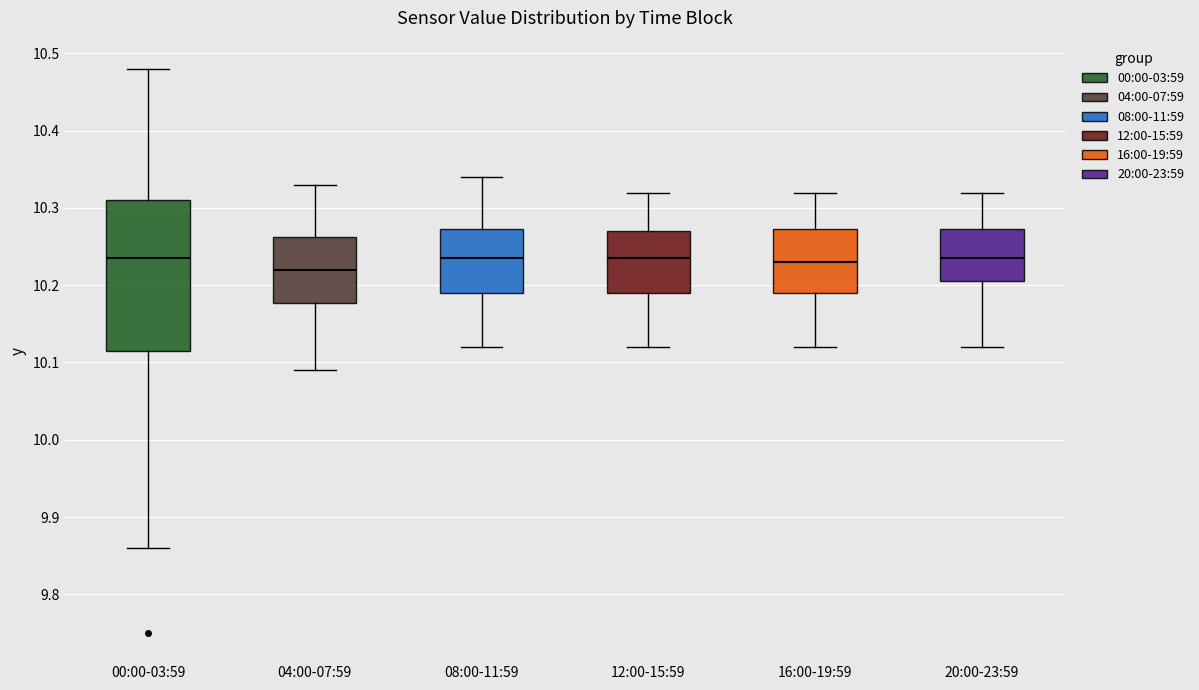

Which box is the tallest, from its lower edge to its upper edge?

00:00-03:59